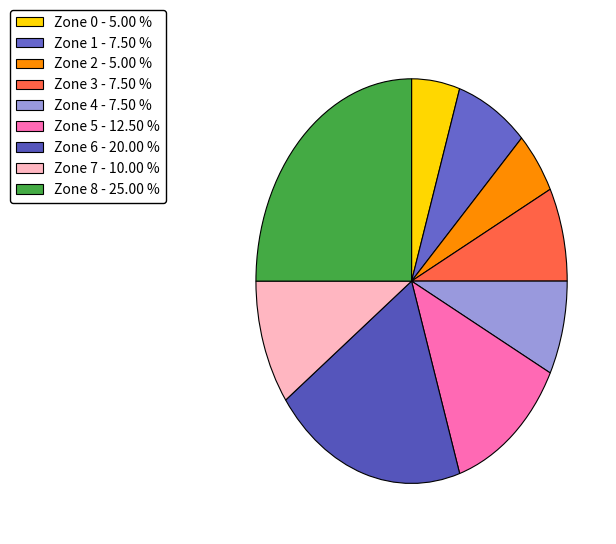

To the nearest percent, what is the combined percentage of Zone 8 and Zone 1?

32%